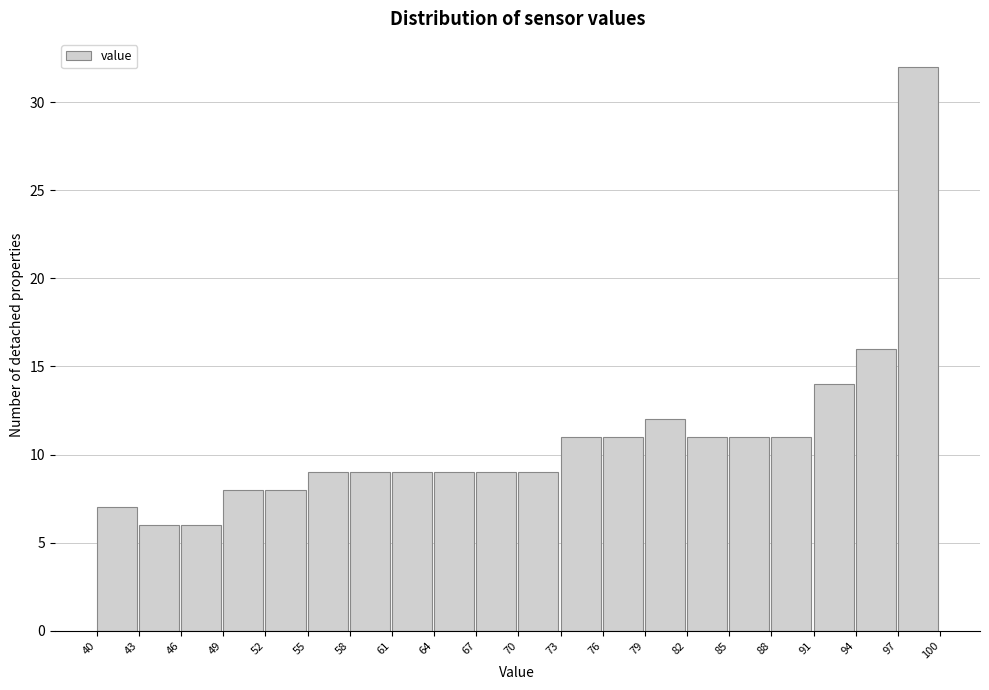

Which range on the x-axis has the tallest bar?

97 to 100